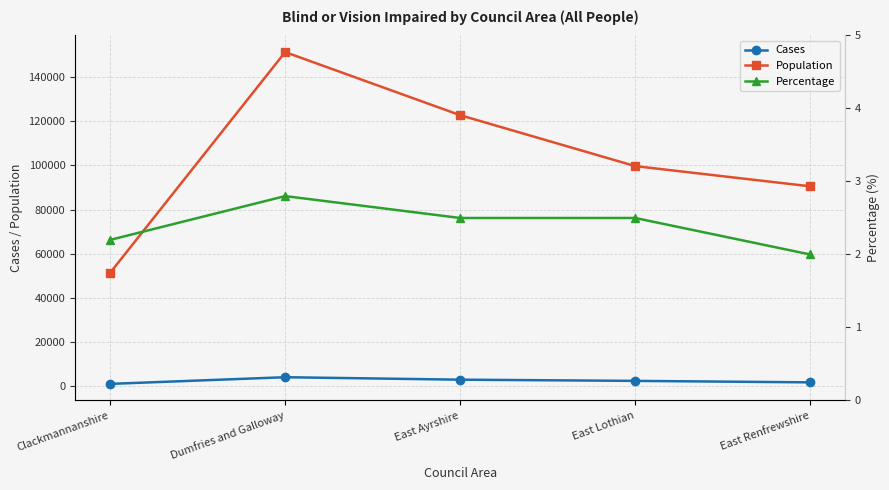

True or false: Cases and Population intersect in this chart.

False